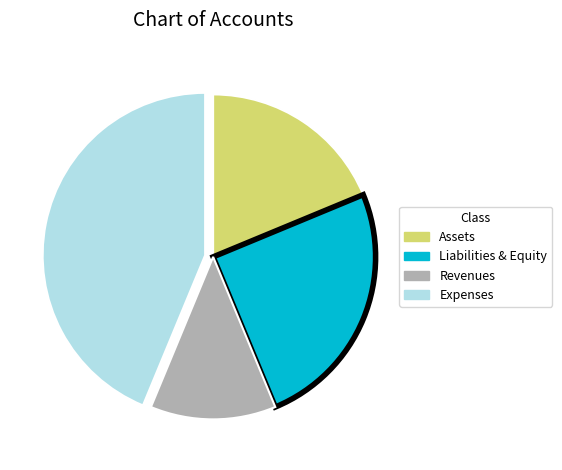

True or false: Revenues accounts for 1% of the total.

False